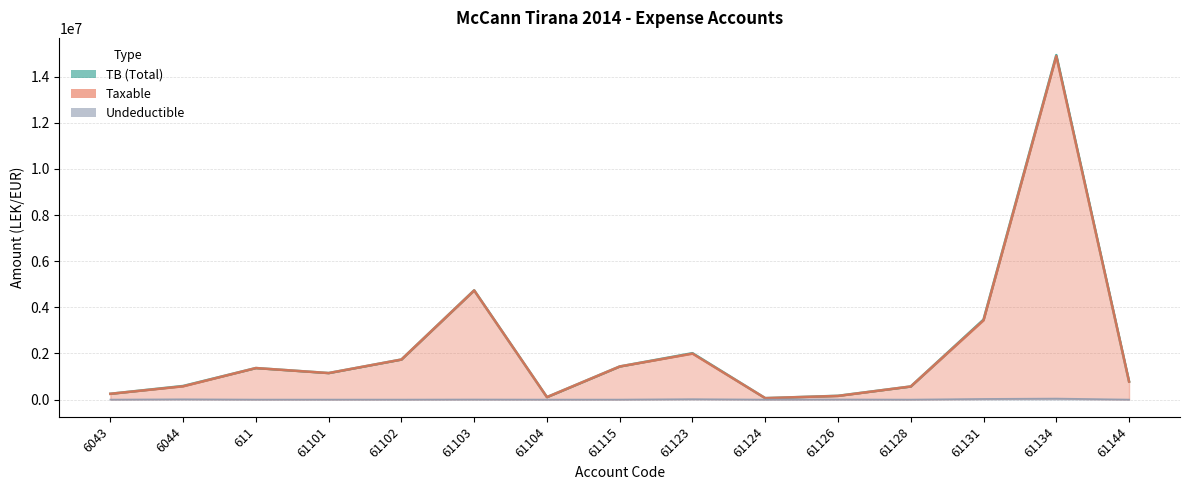

What is the label of the 2nd point from the right?

61134